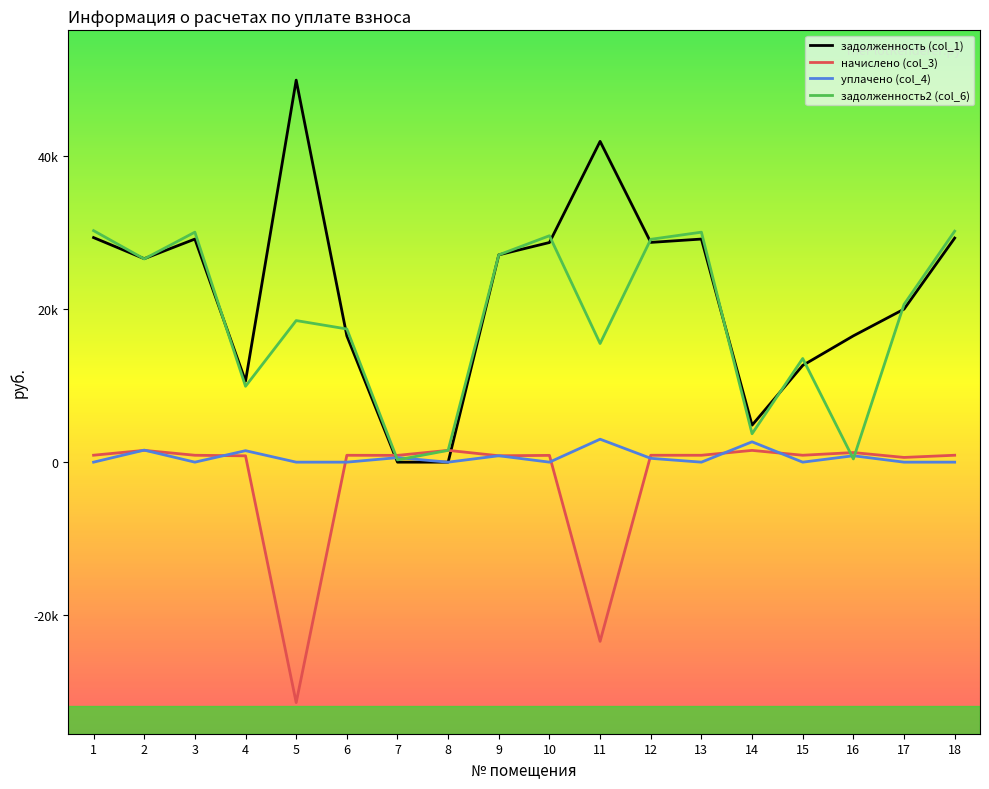

At 16, list the series in order from smallest to largest.

задолженность2 (col_6), уплачено (col_4), начислено (col_3), задолженность (col_1)